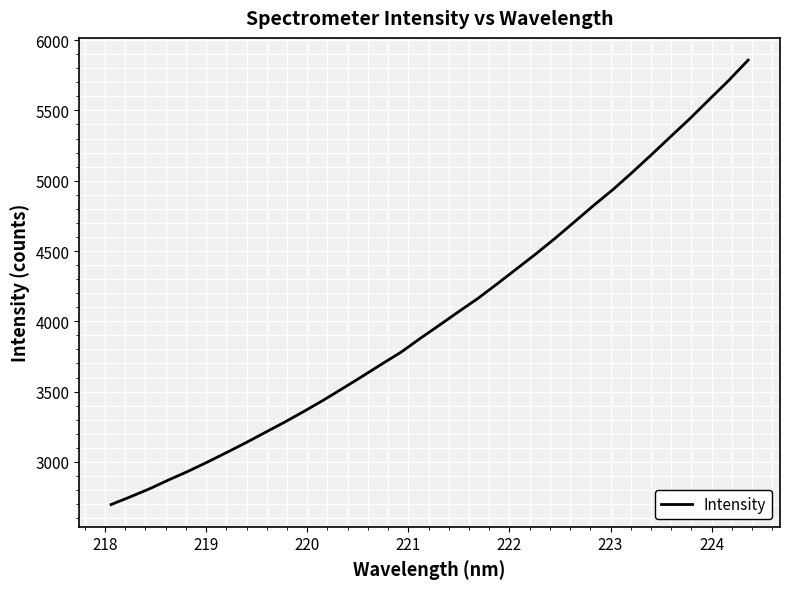

What is the difference between the maximum and minimum values?

3161.3